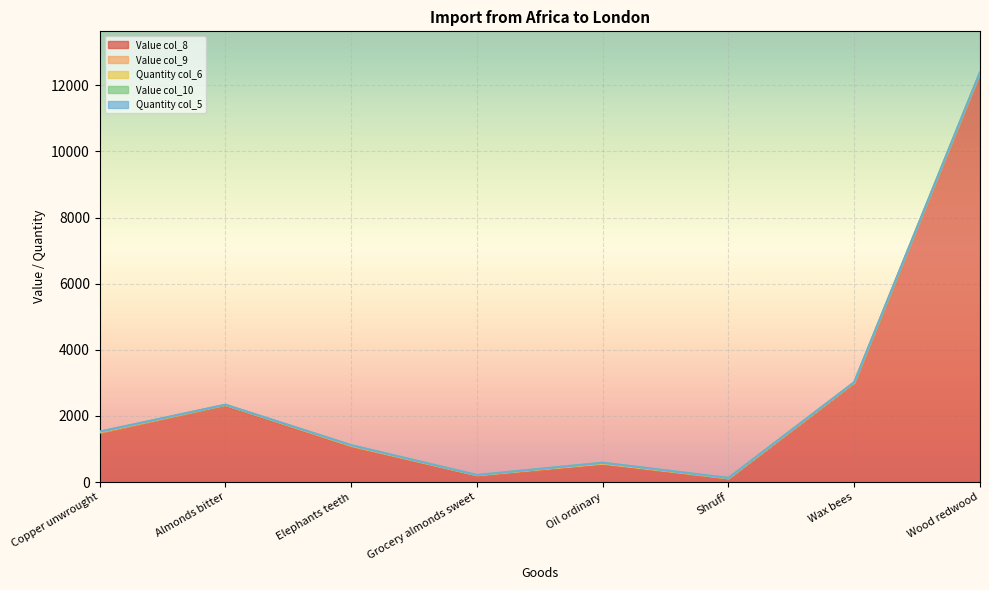

What is the label of the 6th point from the right?

Elephants teeth